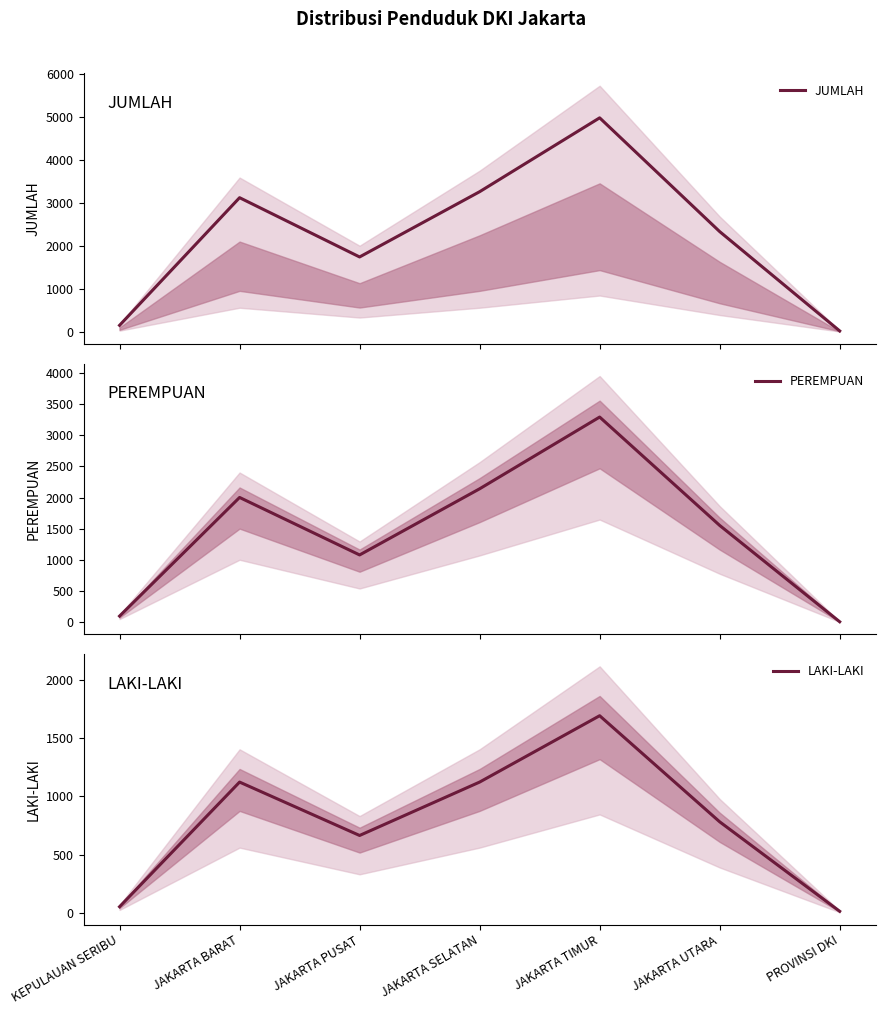

What is the label of the 1st point from the right?

PROVINSI DKI